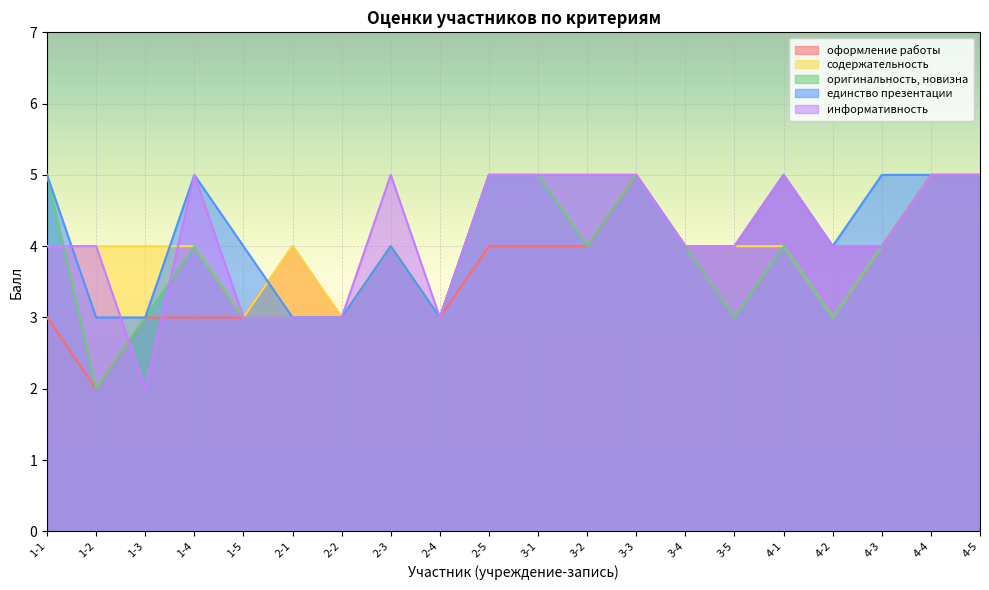

List the series in order of their peak value, lowest first.

оформление работы, содержательность, оригинальность, новизна, единство презентации, информативность